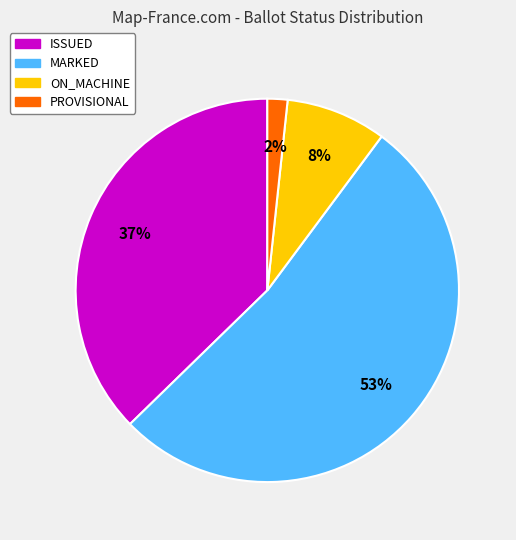

Is there a majority slice in this chart?

Yes